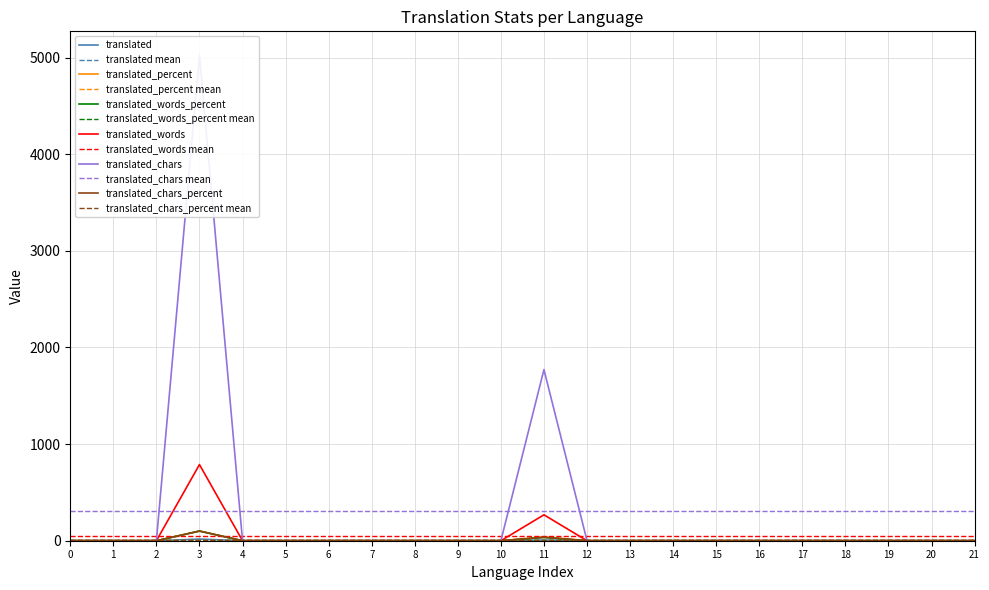

Which series has the largest range (max minus min)?

translated_chars